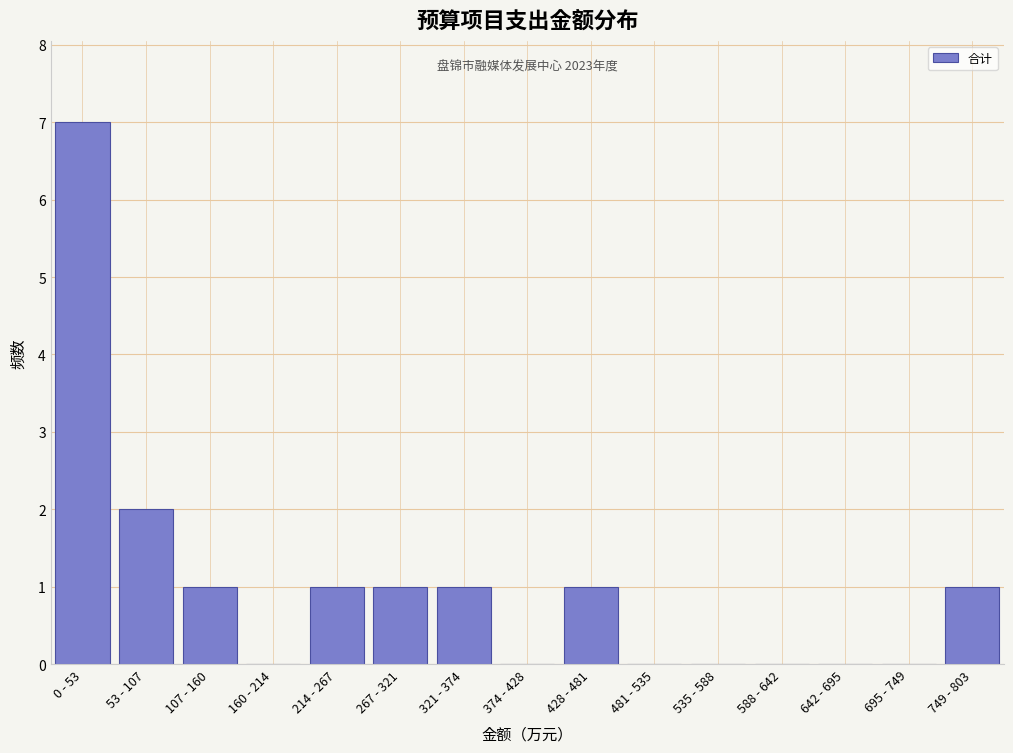

Reading left to right, list all the values displayed in this chart.

0 - 53=7	53 - 107=2	107 - 160=1	160 - 214=0	214 - 267=1	267 - 321=1	321 - 374=1	374 - 428=0	428 - 481=1	481 - 535=0	535 - 588=0	588 - 642=0	642 - 695=0	695 - 749=0	749 - 803=1